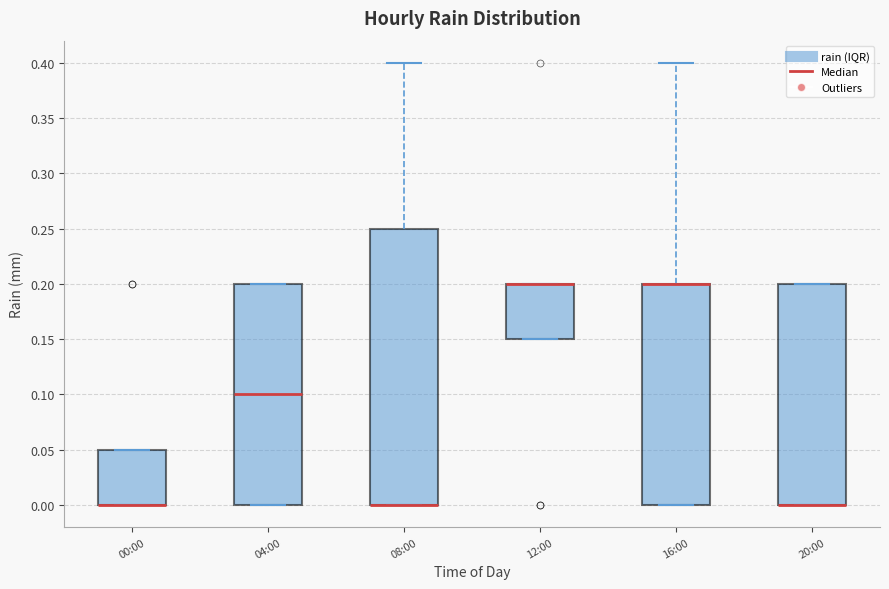

Reading left to right, read every box against the y-axis: the position of its median line, the range the box covers, and the ends of its whiskers. The values are not printed on the chart, so give them approximately, as read against the axis.

00:00: median 0.00 (drawn on the box's lower edge), box 0.00 to 0.05, whiskers 0.00 to 0.05
04:00: median 0.10, box 0.00 to 0.20, whiskers 0.00 to 0.20
08:00: median 0.00 (drawn on the box's lower edge), box 0.00 to 0.25, whiskers 0.00 to 0.40
12:00: median 0.20 (drawn on the box's upper edge), box 0.15 to 0.20, whiskers 0.15 to 0.20
16:00: median 0.20 (drawn on the box's upper edge), box 0.00 to 0.20, whiskers 0.00 to 0.40
20:00: median 0.00 (drawn on the box's lower edge), box 0.00 to 0.20, whiskers 0.00 to 0.20